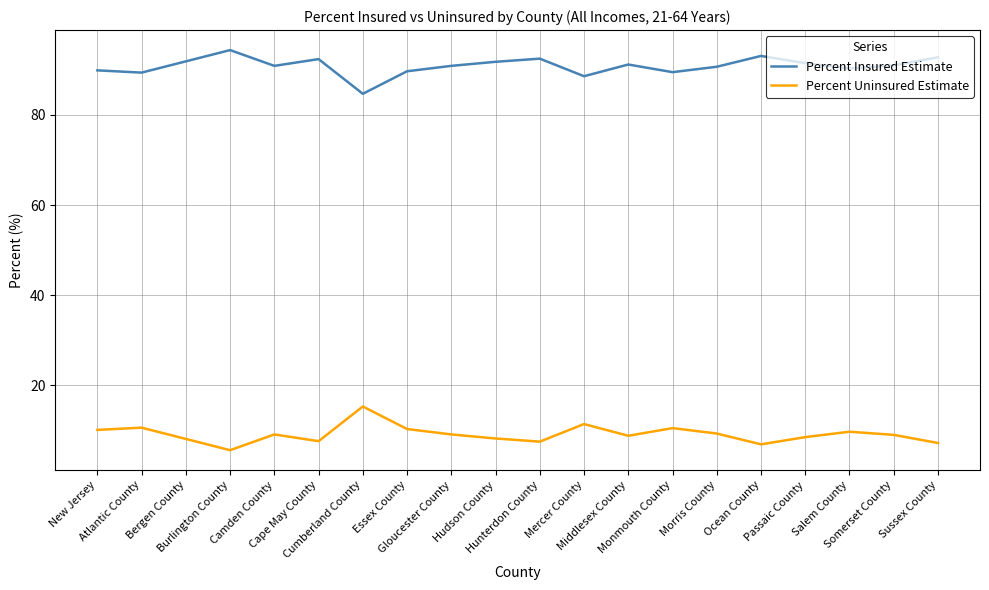

Rank the series by their average value, from lowest to highest.

Percent Uninsured Estimate, Percent Insured Estimate